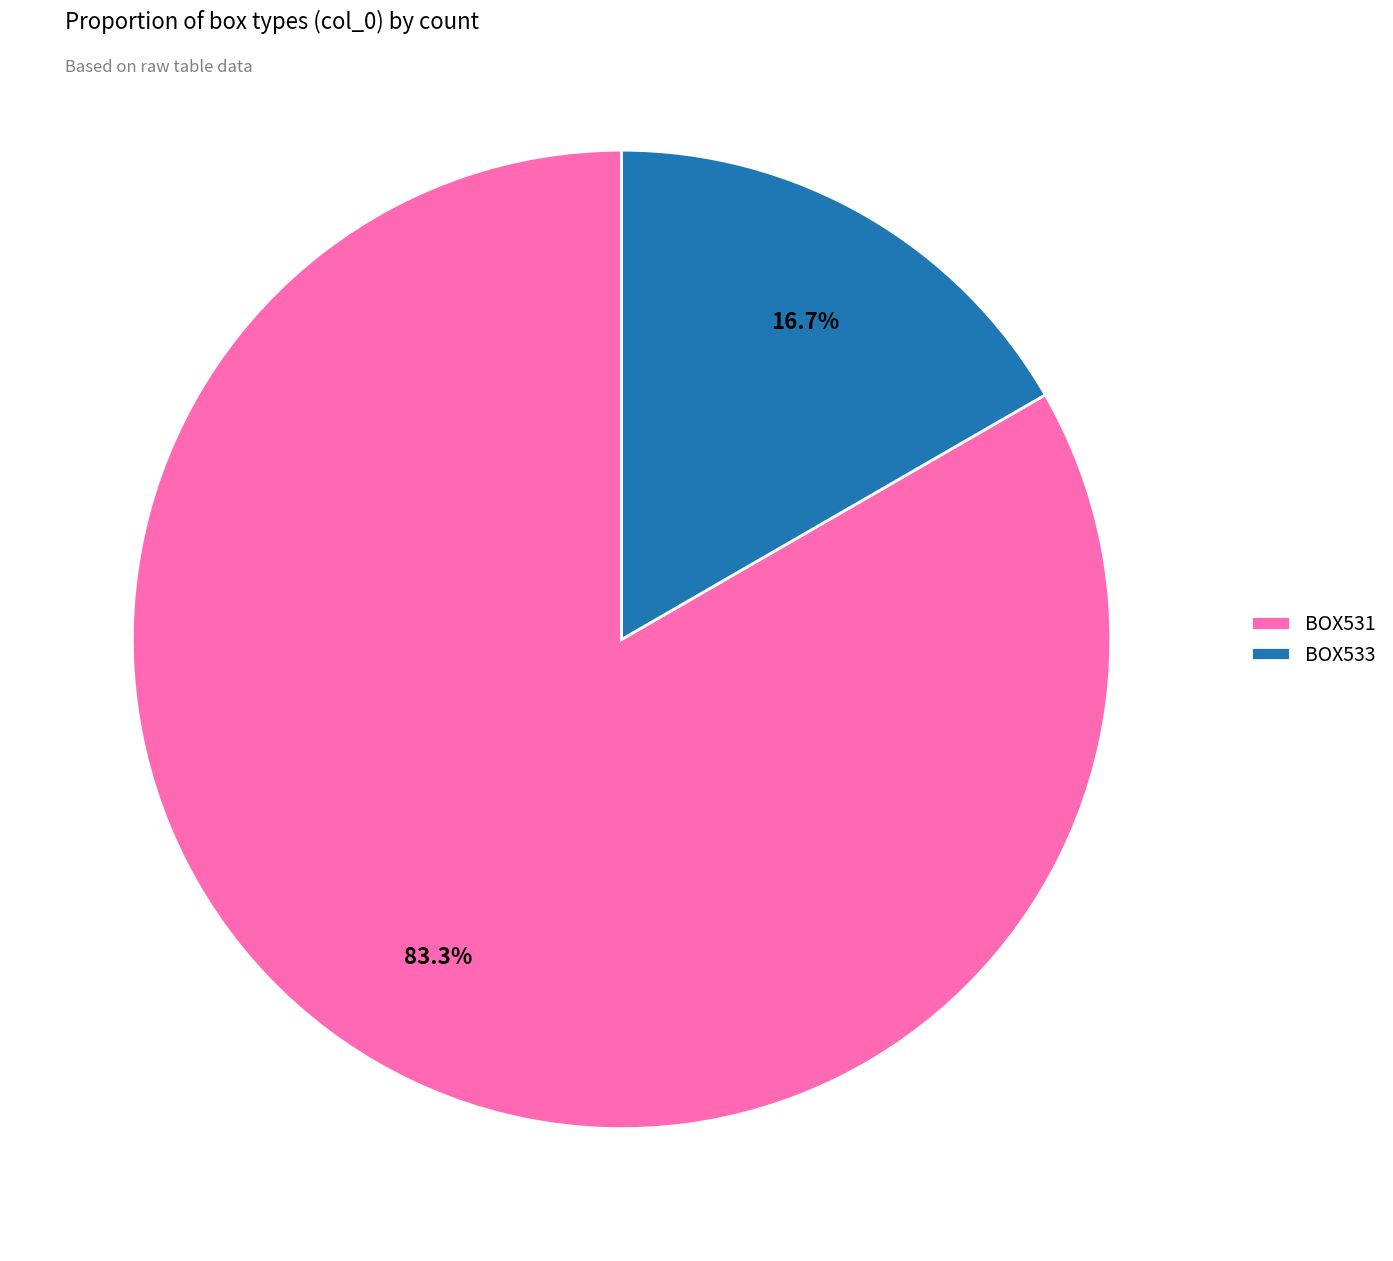

What percentage is the BOX531 slice, to the nearest percent?

83%